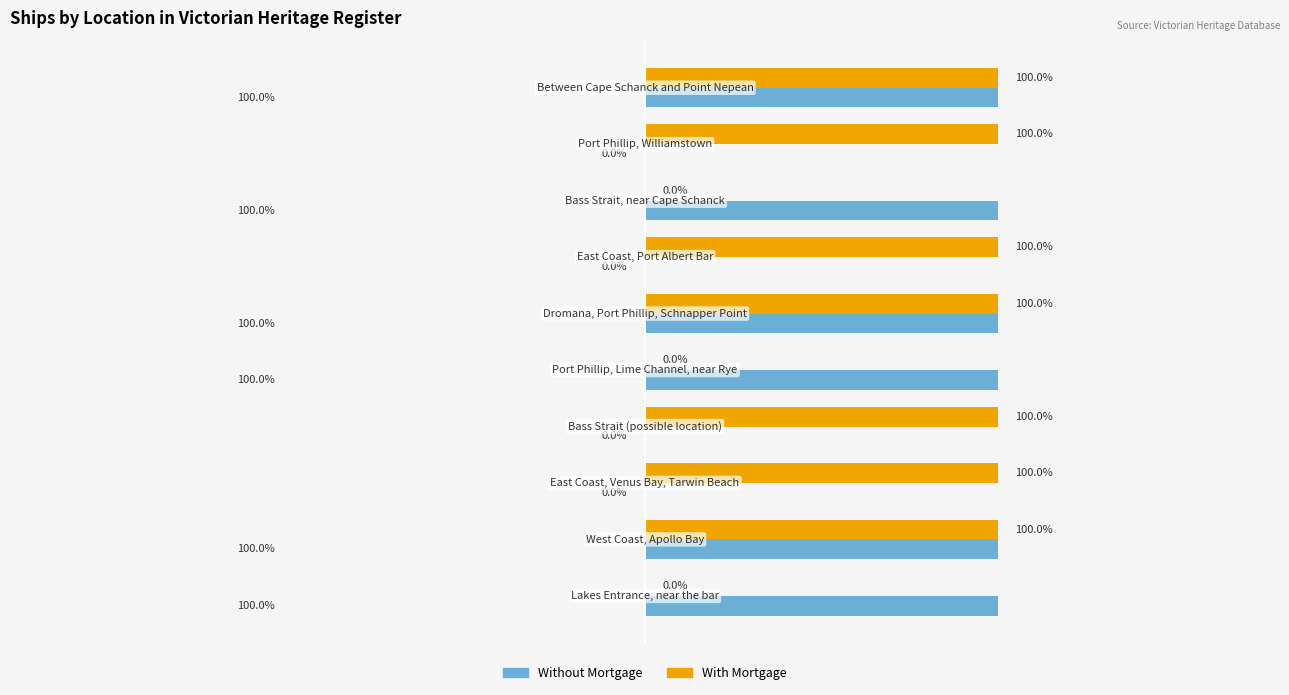

What are all the series names shown in the legend?

Without Mortgage, With Mortgage